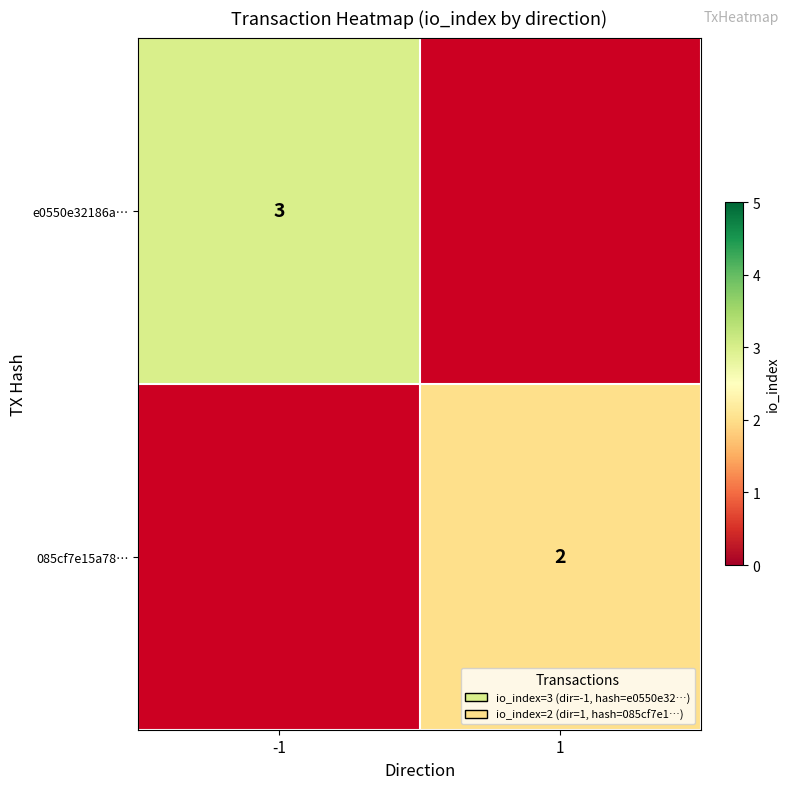

Is it true that 085cf7e15a78… equals 2 at 1?

True